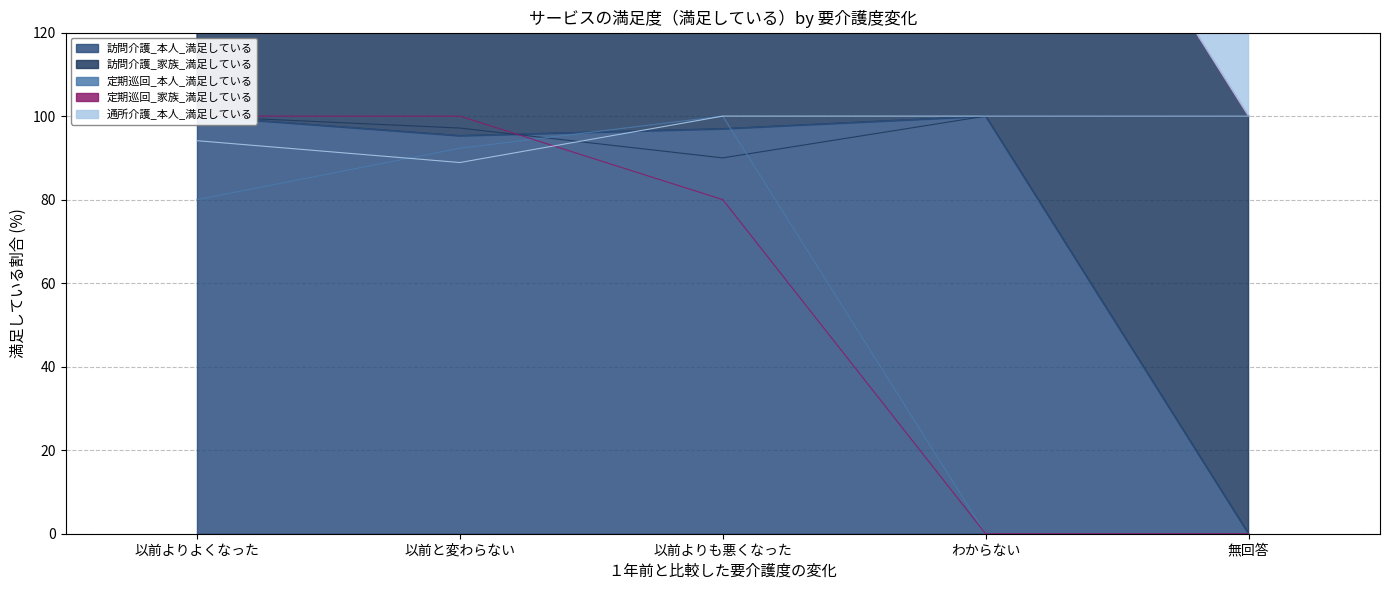

The value of 定期巡回_本人_満足している at 無回答 is 34.3. True or false?

False